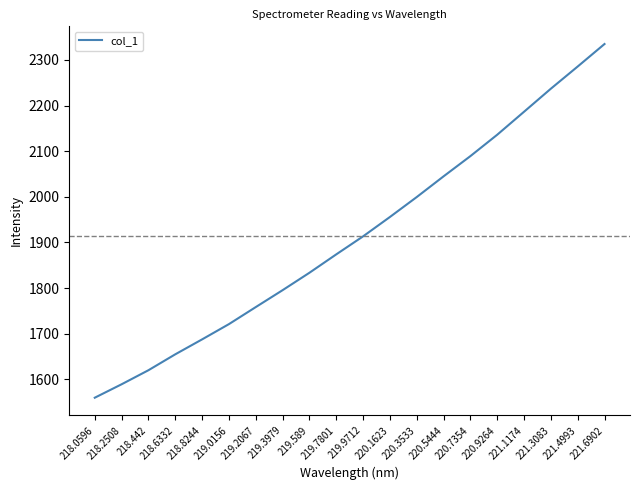

True or false: the data shows 3263.9 at 219.9712.

False